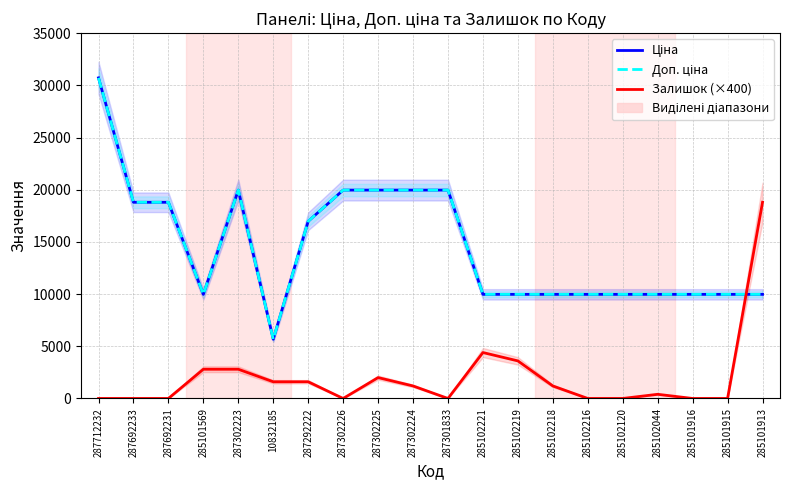

What is the difference between the second highest and second lowest values in the Ціна series?

9989.2